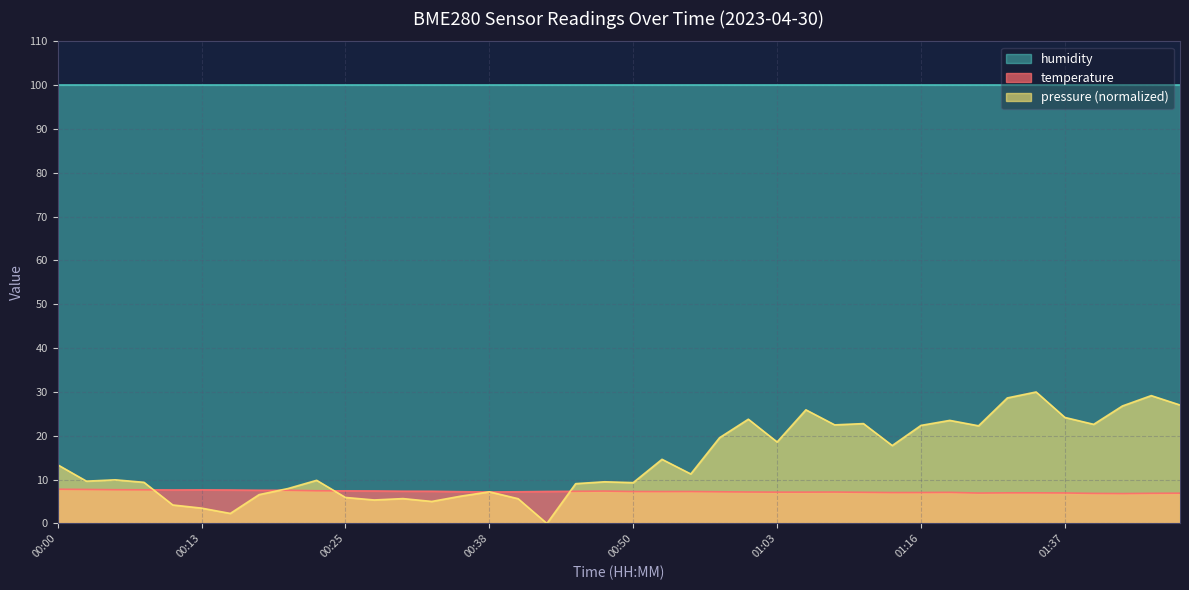

How many values exceed 7?

32